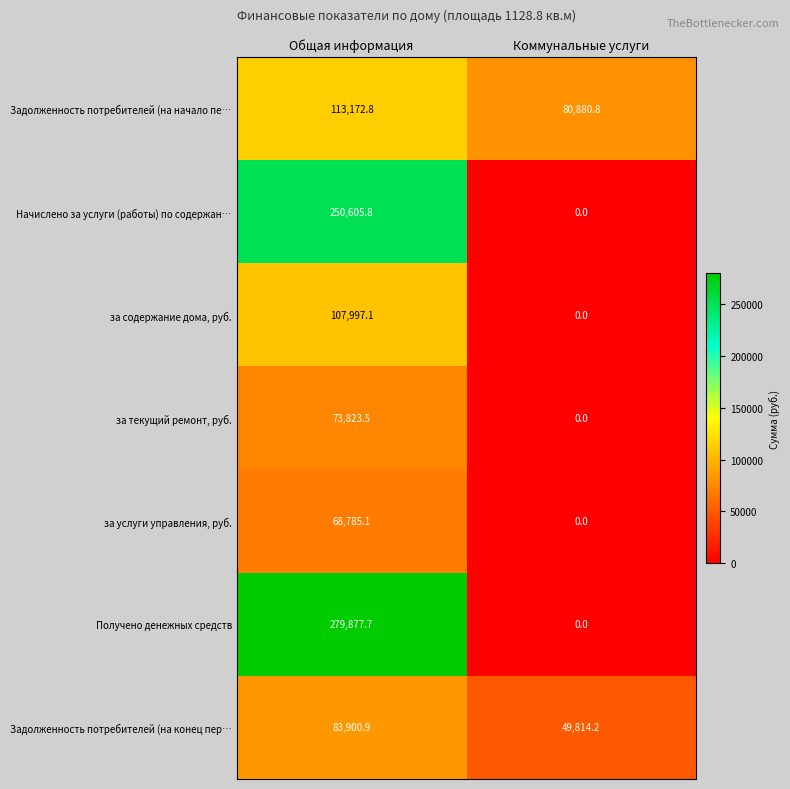

True or false: Задолженность потребителей (на начало пе… has a value of 46109.6 at Общая информация.

False